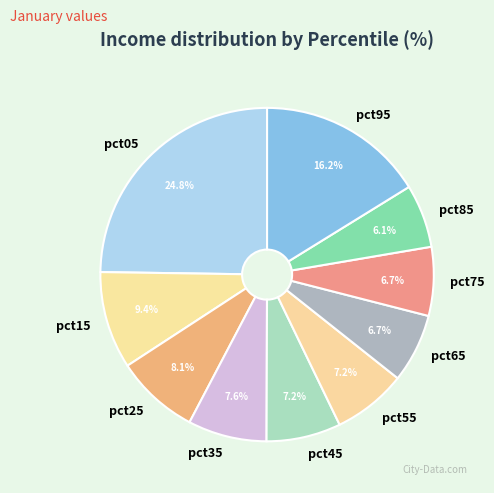

To the nearest percent, what percentage of the pie is pct85?

6%